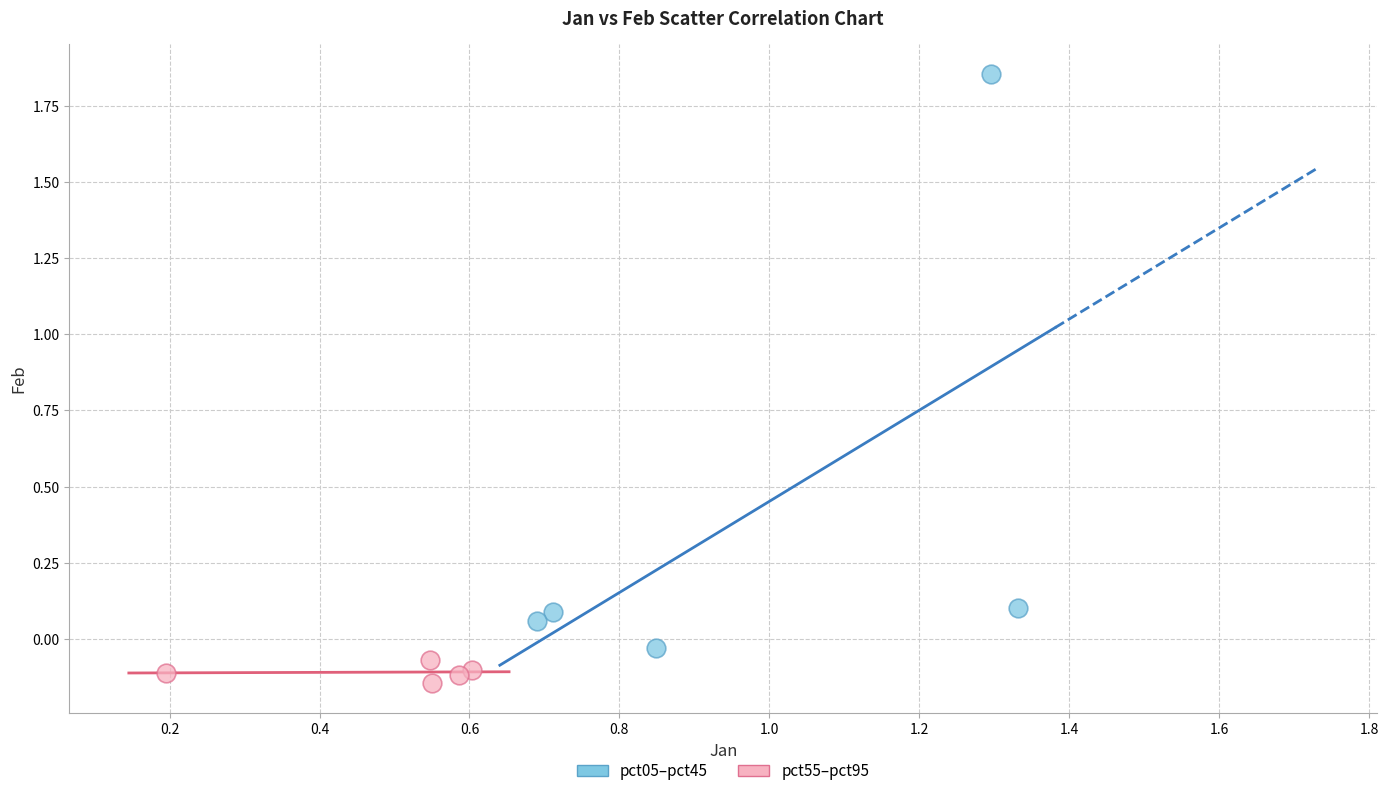

Which series has the widest spread of Y values?

pct05–pct45